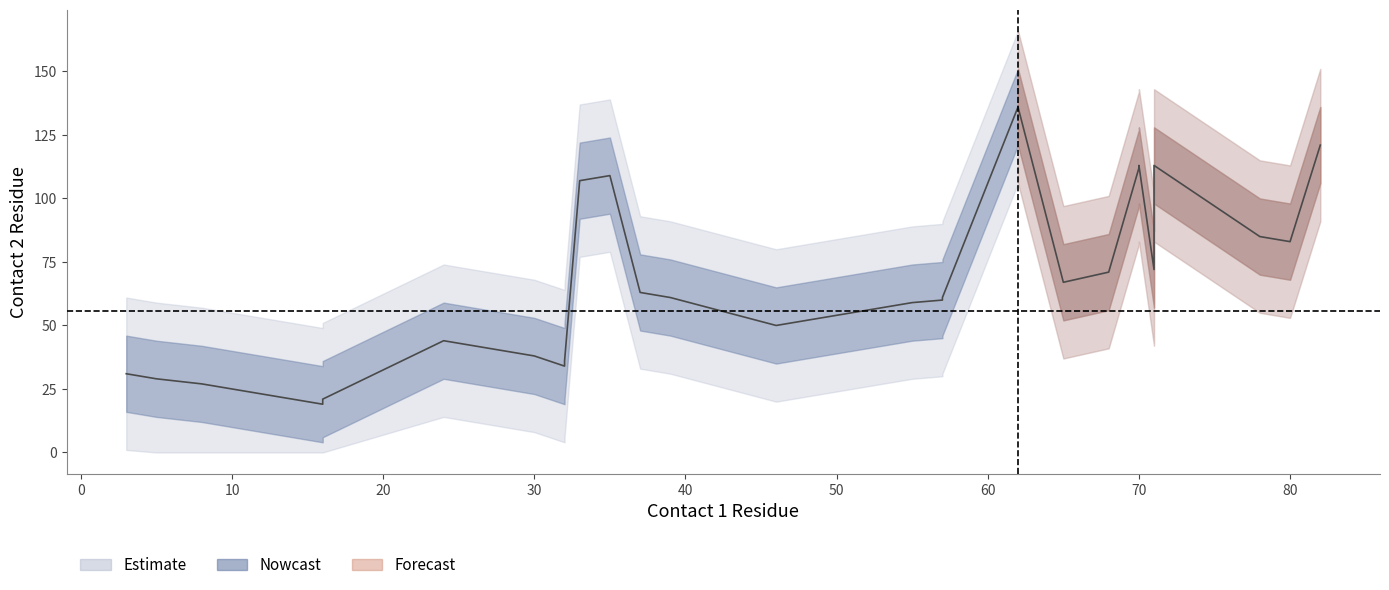

What is the average value of the contact1 series?

43